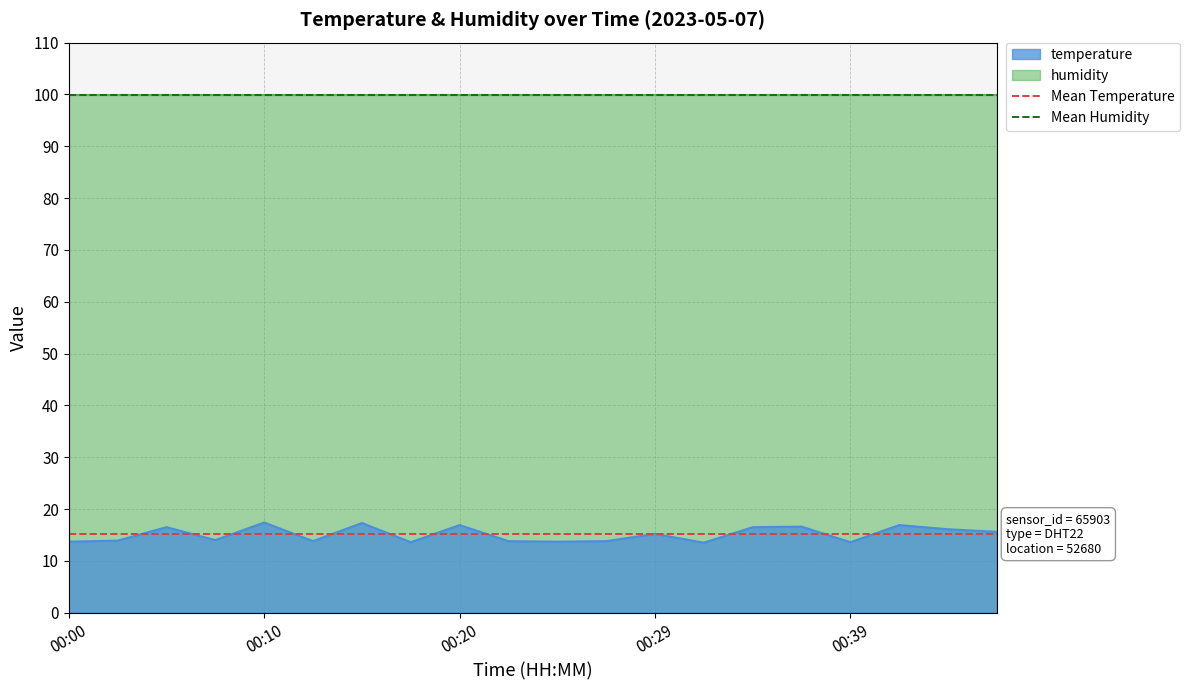

The value of Mean Temperature at 00:00 is 15.1. True or false?

True